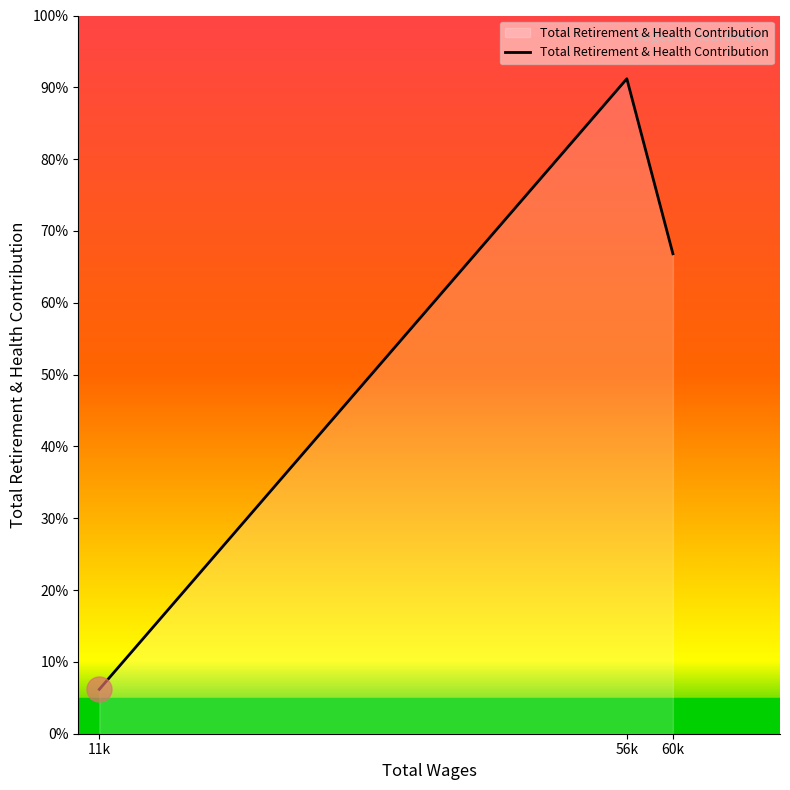

Which has a higher value, 11k or 60k?

60k